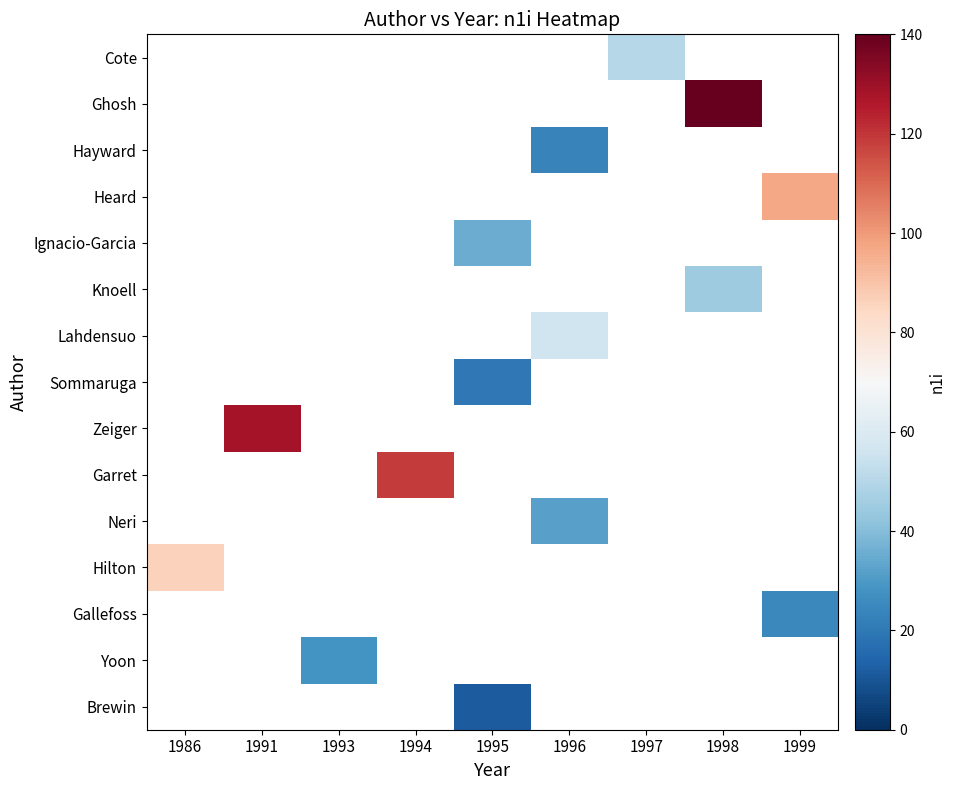

Count the number of data series in this chart.

15